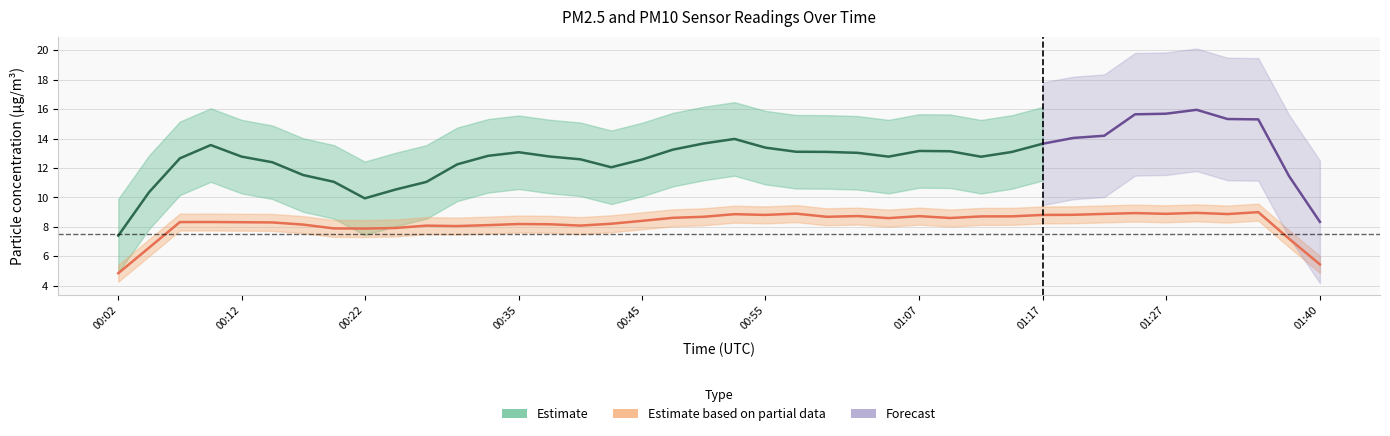

True or false: P1 has more than 2 interior local peaks.

True